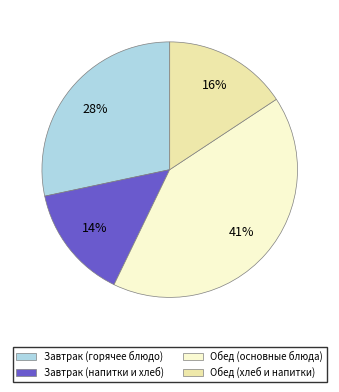

The Завтрак (напитки и хлеб) slice represents 28% of the pie. True or false?

False